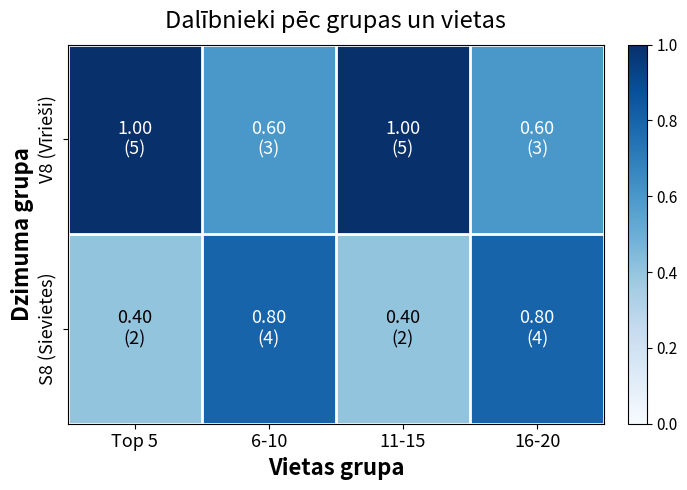

Rank the series by their maximum value, from highest to lowest.

V8 (Vīrieši), S8 (Sievietes)